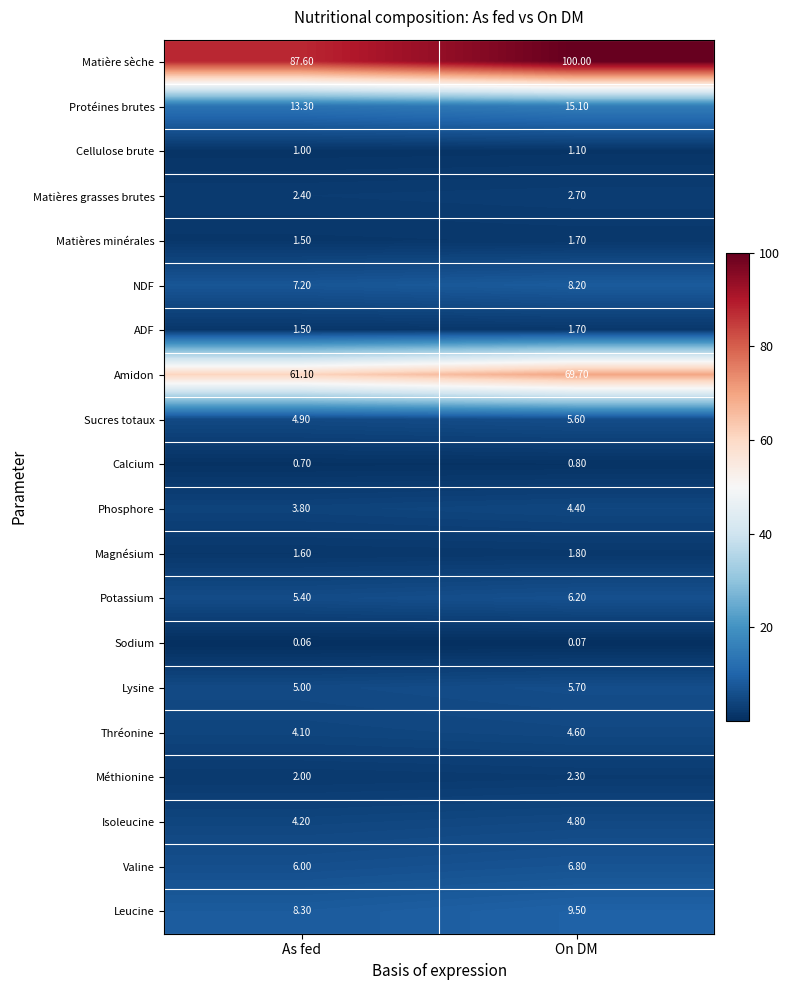

Which series has the largest total across all categories?

Matière sèche